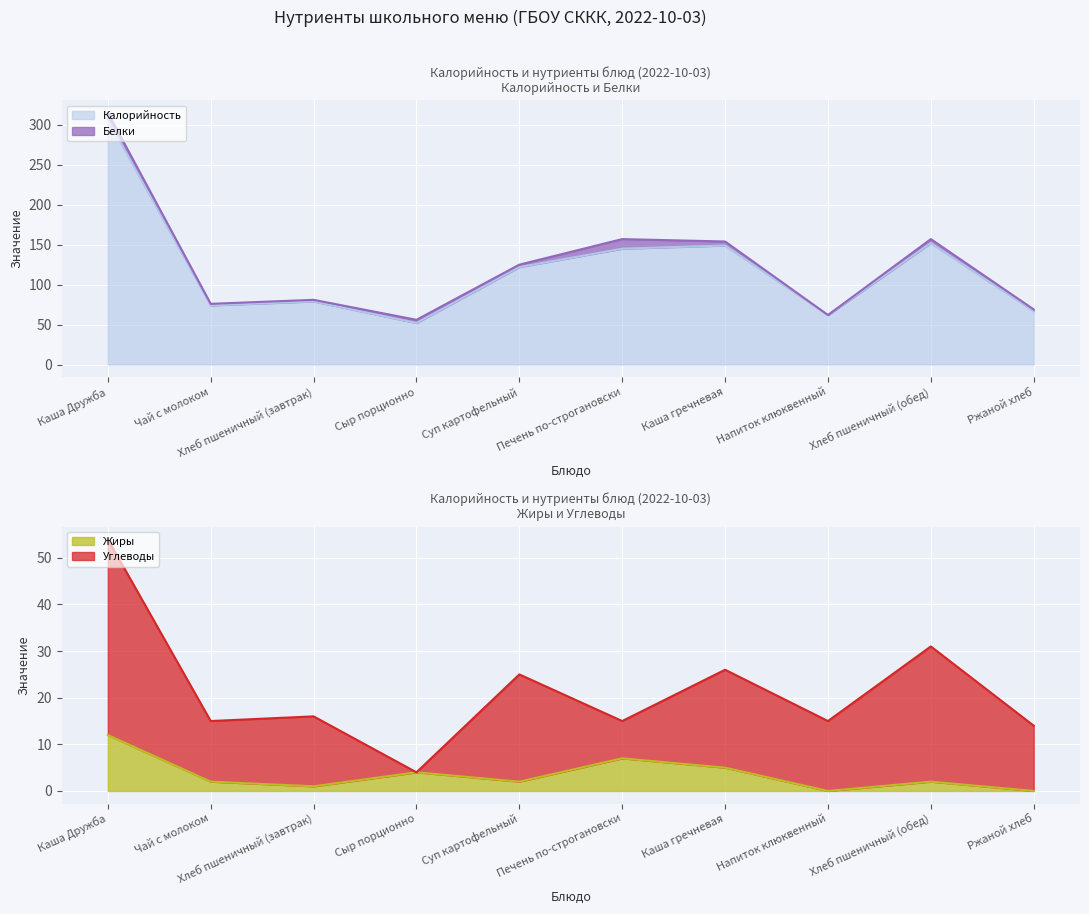

How many values in the Жиры (линия) series are below 2?

3